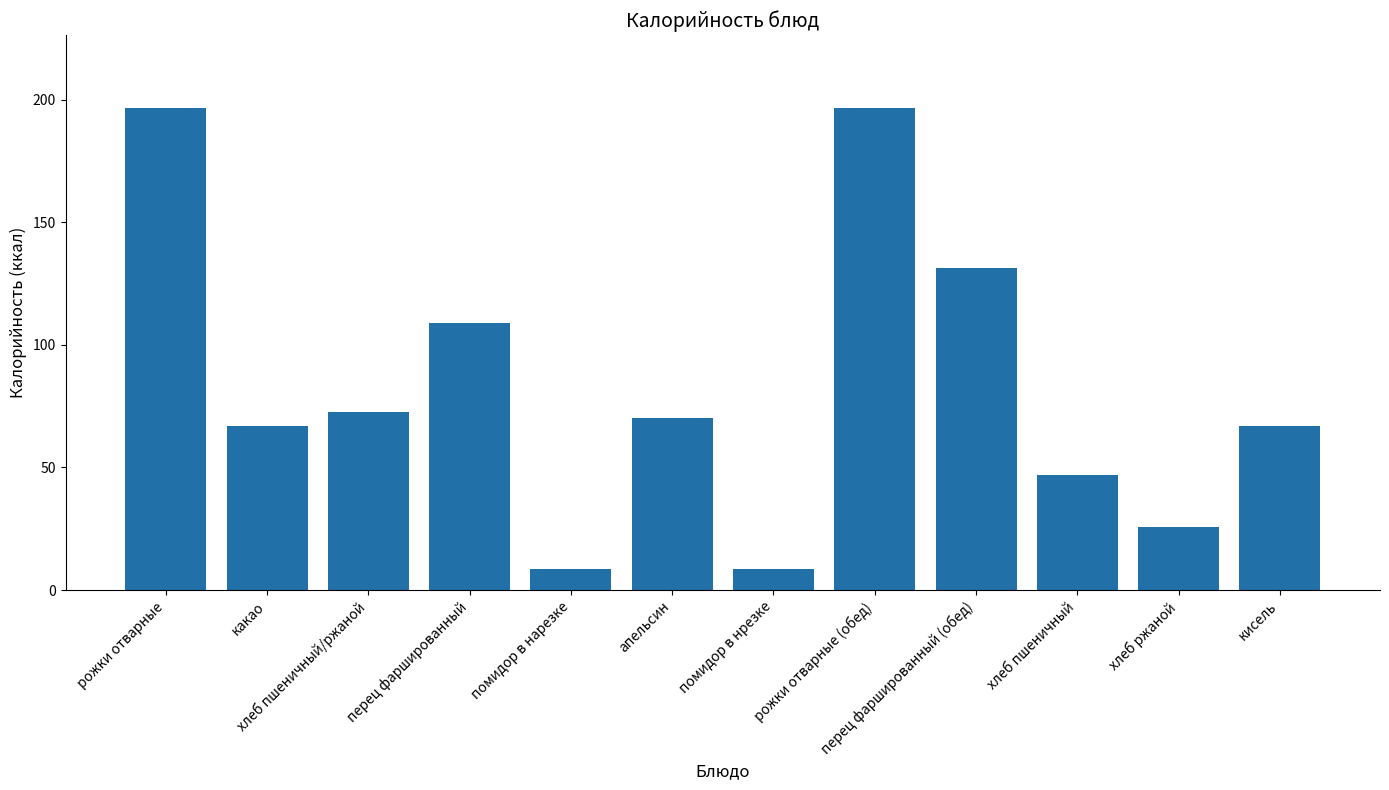

Read the value at какао.

66.9